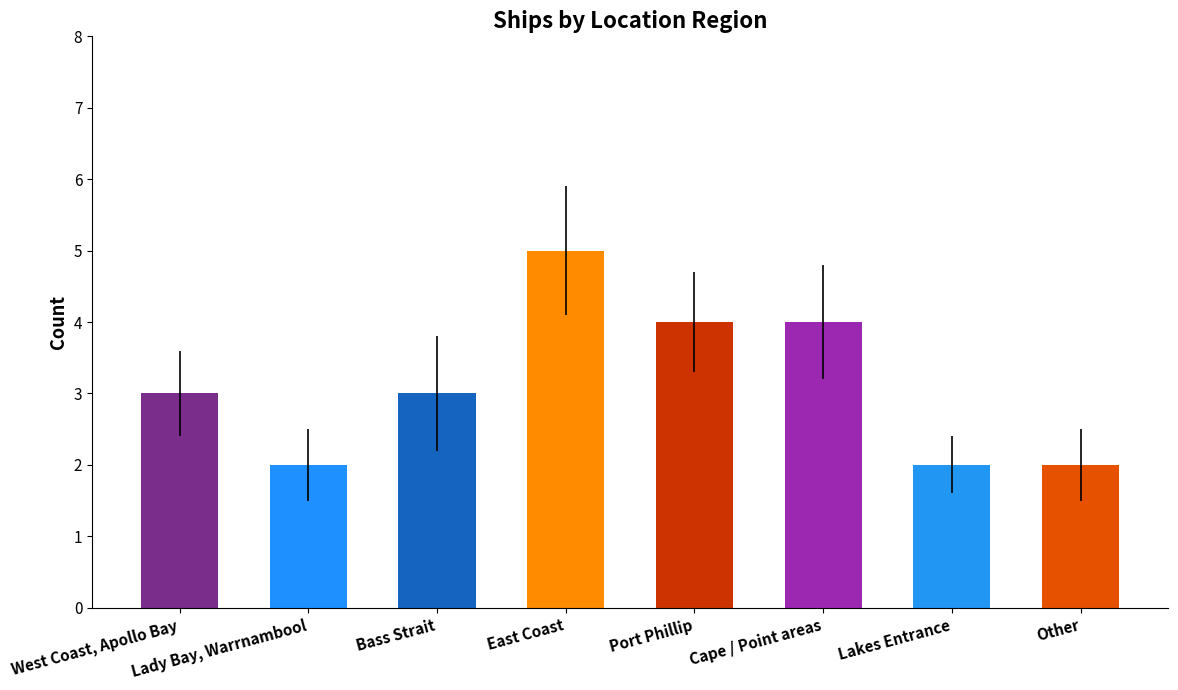

What is the change in value from East Coast to Cape / Point areas?

-1